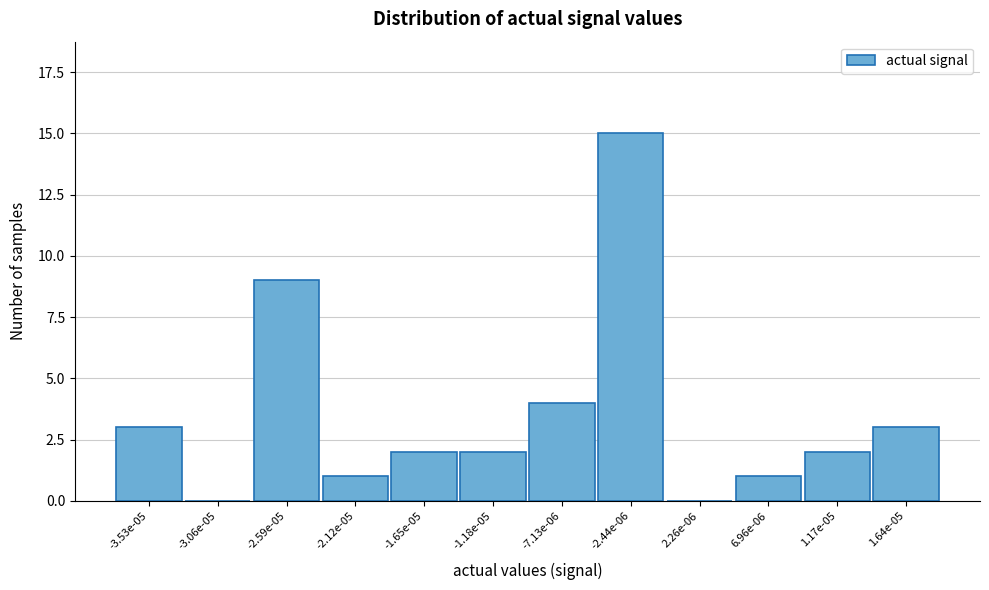

Reading left to right, what are all the values shown in this chart?

-3.53e-05=3	-3.06e-05=0	-2.59e-05=9	-2.12e-05=1	-1.65e-05=2	-1.18e-05=2	-7.13e-06=4	-2.44e-06=15	2.26e-06=0	6.96e-06=1	1.17e-05=2	1.64e-05=3